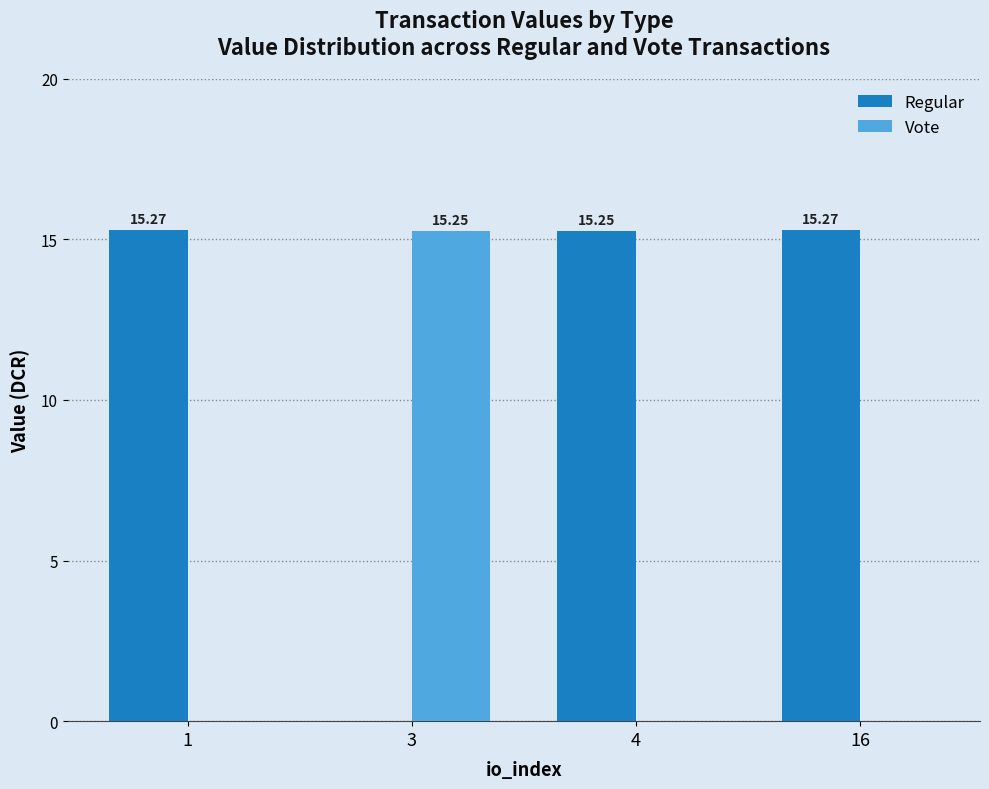

The Regular series shows 15.3 at 1. True or false?

True